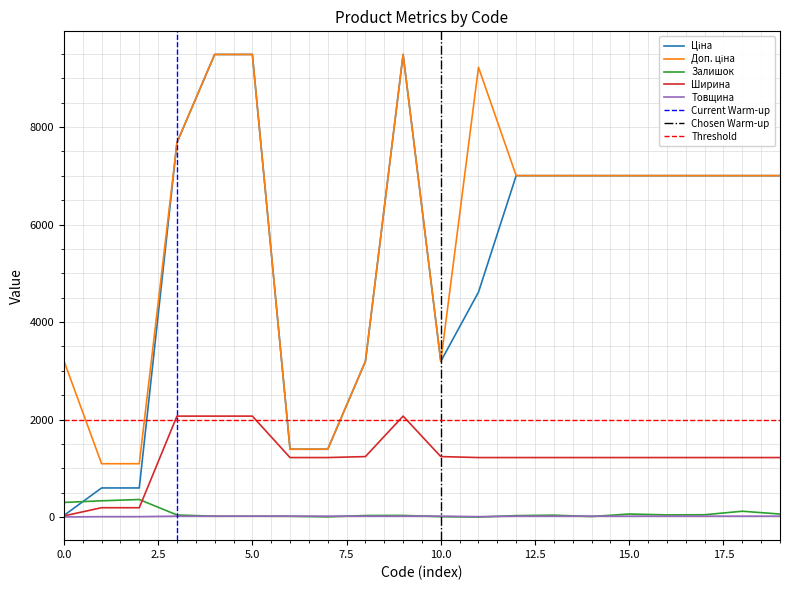

True or false: Доп. ціна and Ширина intersect in this chart.

False